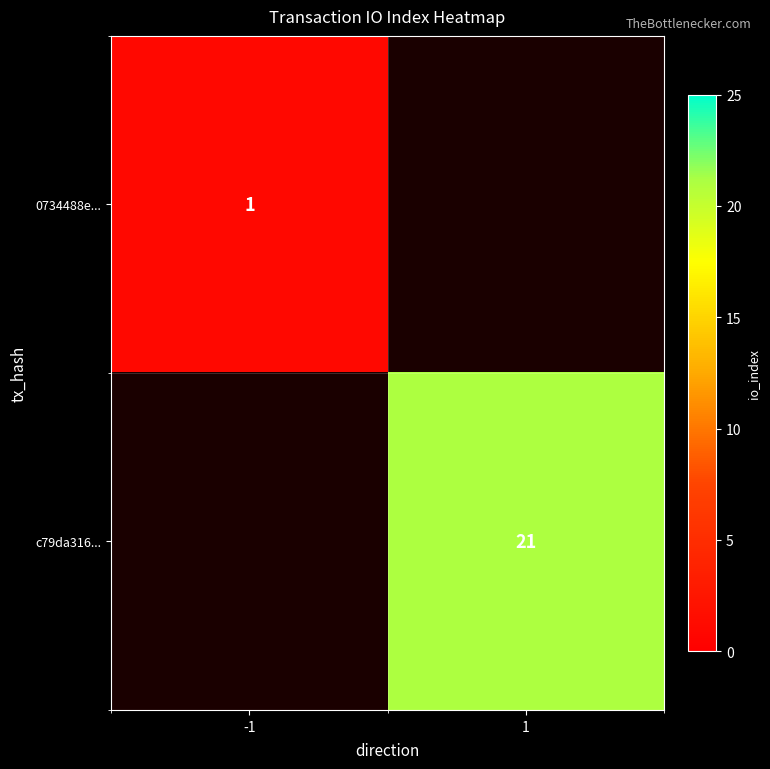

Is it true that 0734488e... equals 1 at -1?

True